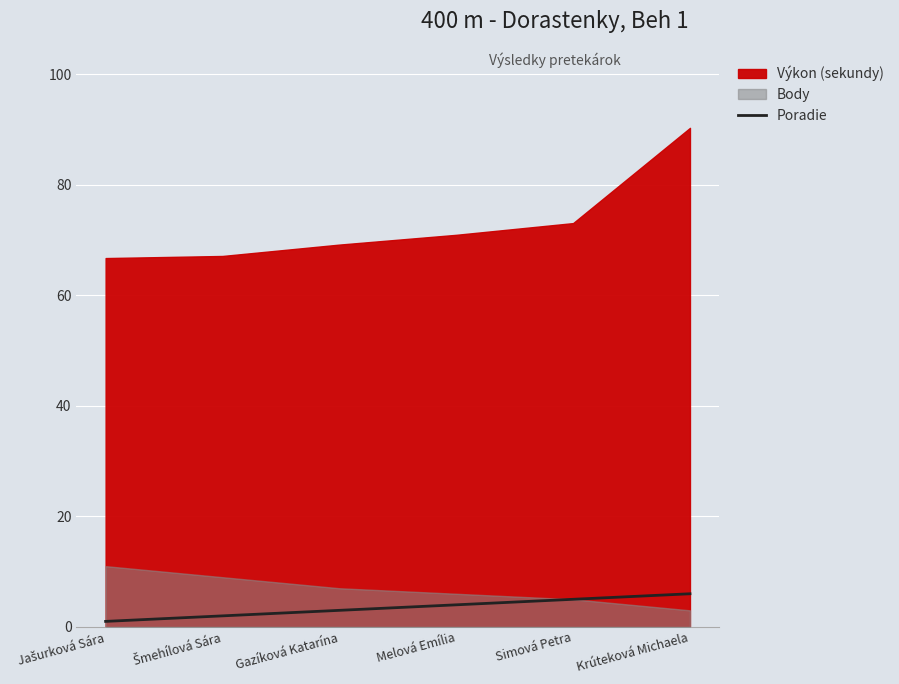

Which category has the highest value across all series?

Krúteková Michaela